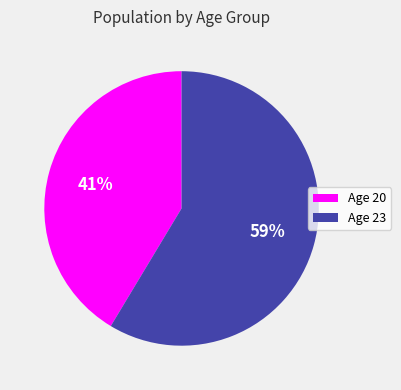

Which slice represents more than half of the pie?

Age 23